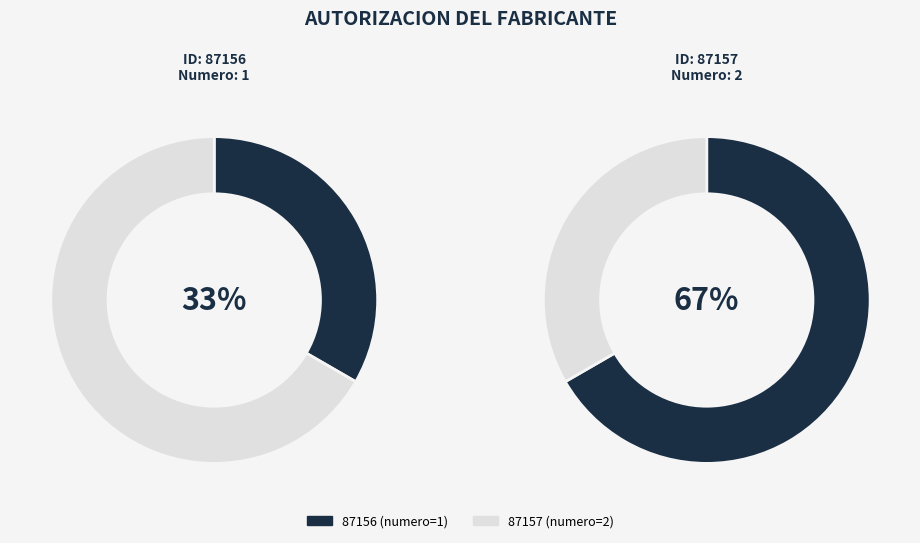

What portion of the pie excludes 87157?

33.3%